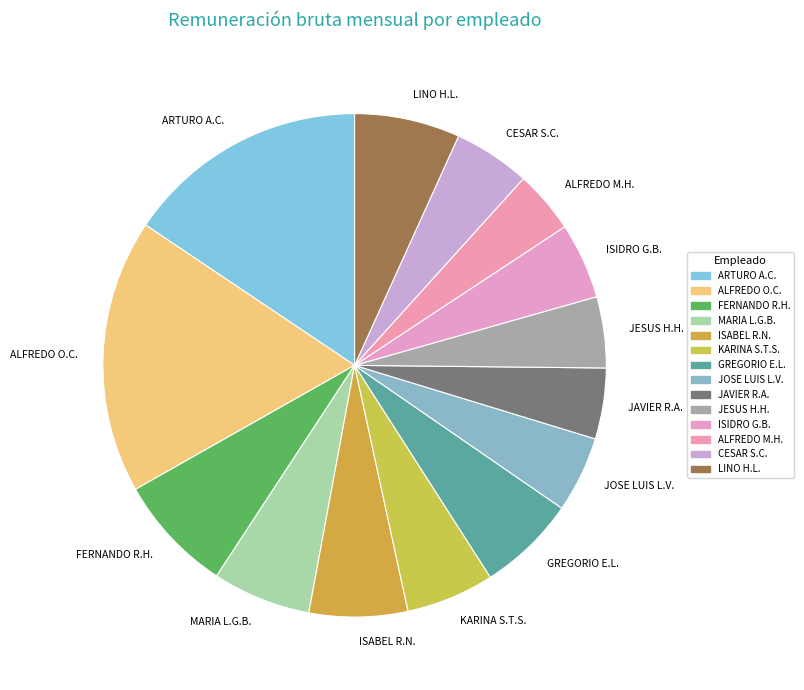

Count the number of slices in the pie.

14